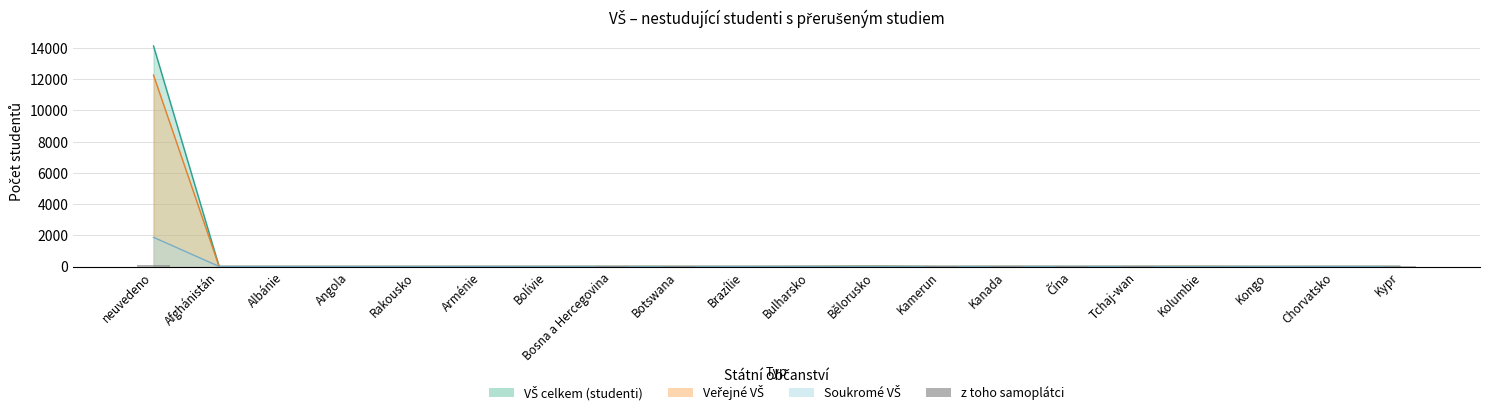

List the labels in order of value, smallest first.

Afghánistán, Albánie, Angola, Rakousko, Arménie, Bolívie, Brazílie, Bulharsko, Bělorusko, Kolumbie, Kongo, Chorvatsko, Bosna a Hercegovina, Kamerun, Čína, Kypr, Botswana, Kanada, Tchaj-wan, neuvedeno